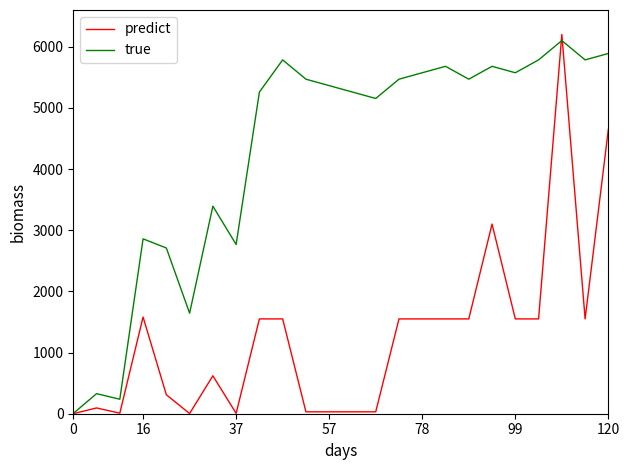

True or false: true has more than 0 points higher than both neighbors.

True